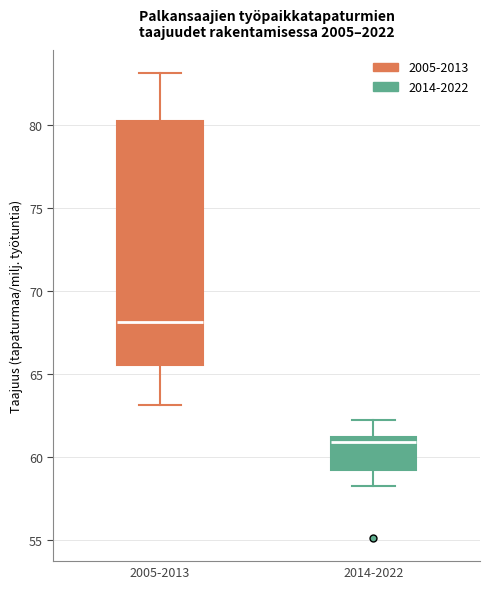

Where does the median line of the box for 2005-2013 sit on the y-axis? The values are not printed on the chart, so give them approximately, as read against the axis.

68.0